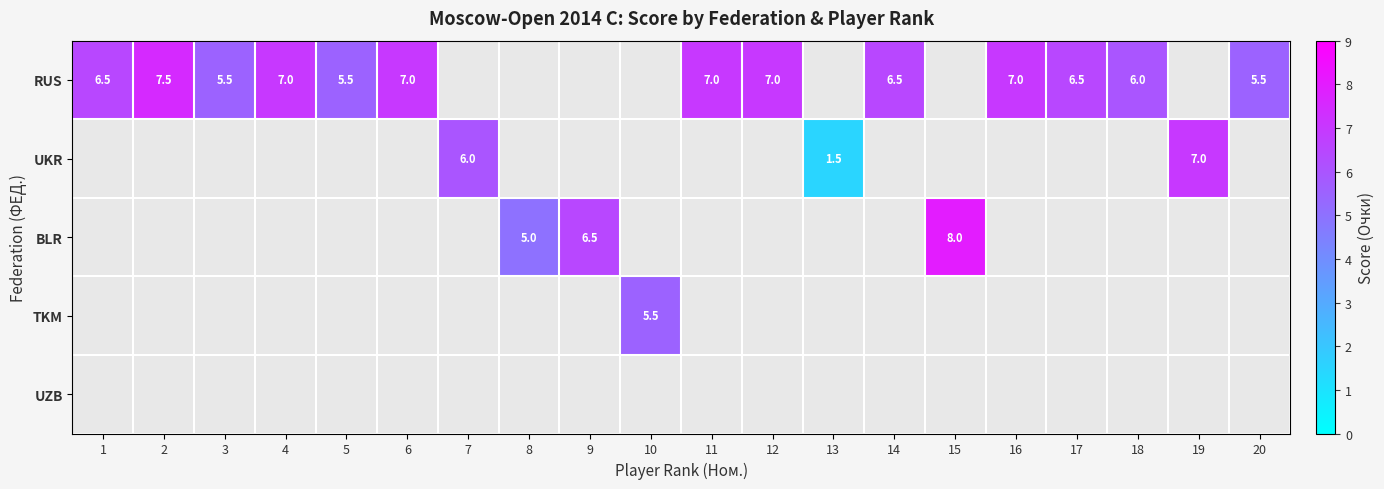

The RUS series shows 9.1 at 11. True or false?

False